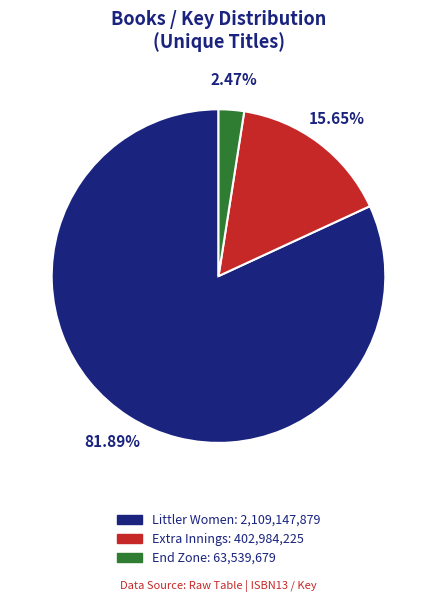

Count the number of slices in the pie.

3